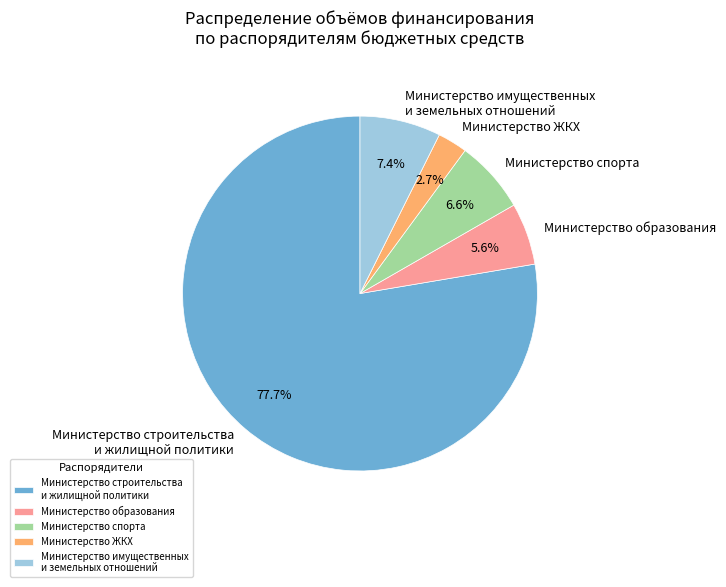

Is there any slice that represents more than half of the pie?

Yes